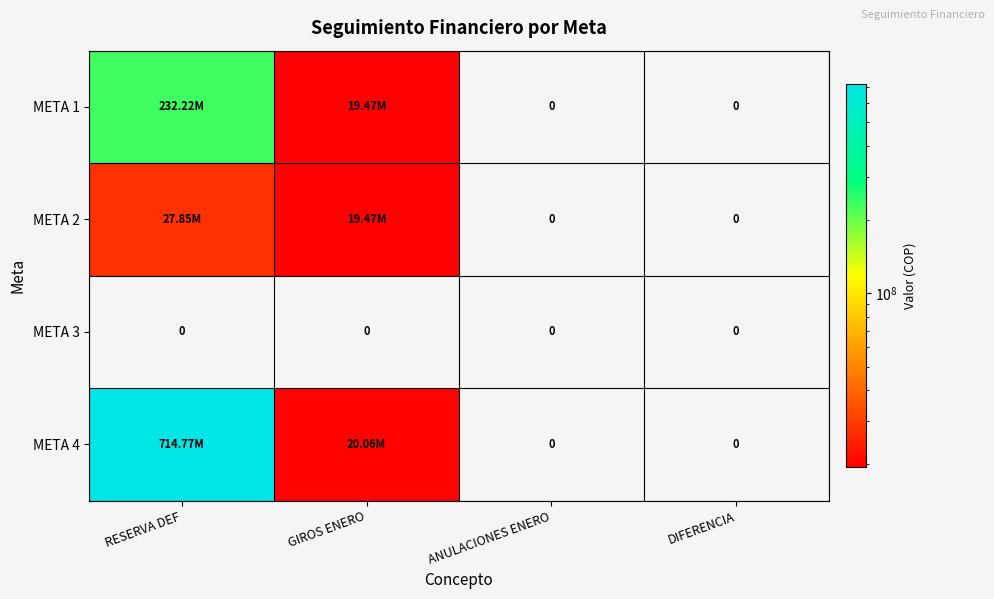

Where is META 4 nearest to the value 357382845?

GIROS ENERO